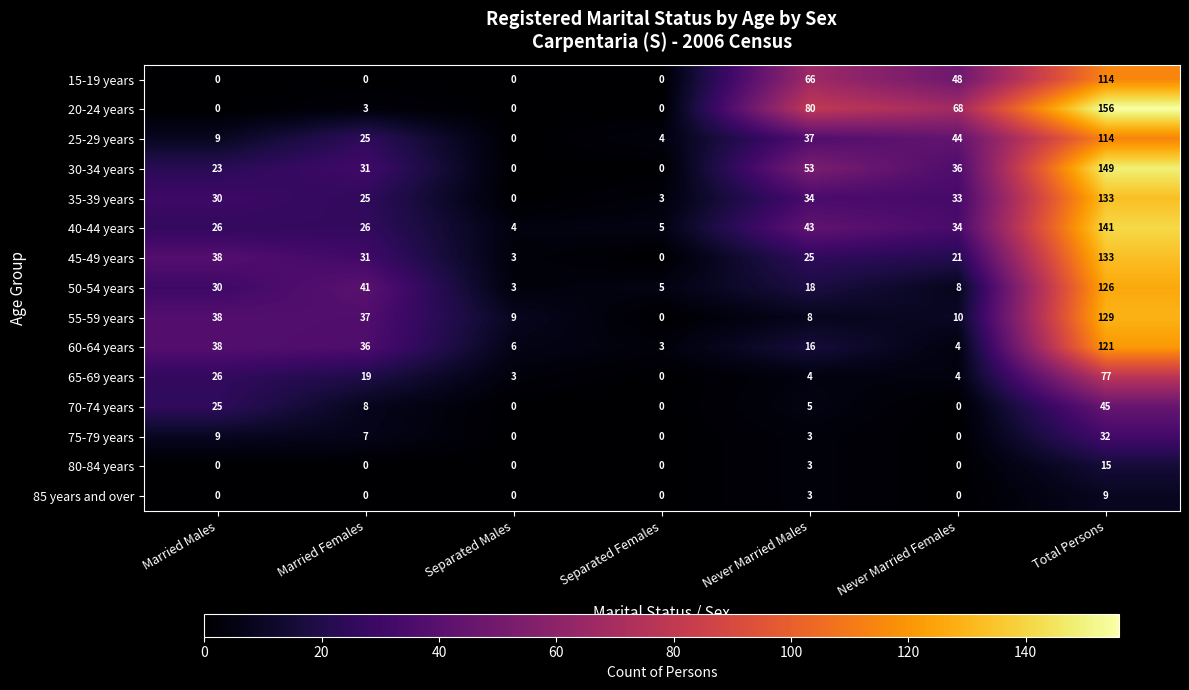

Which series has the widest spread of values?

20-24 years